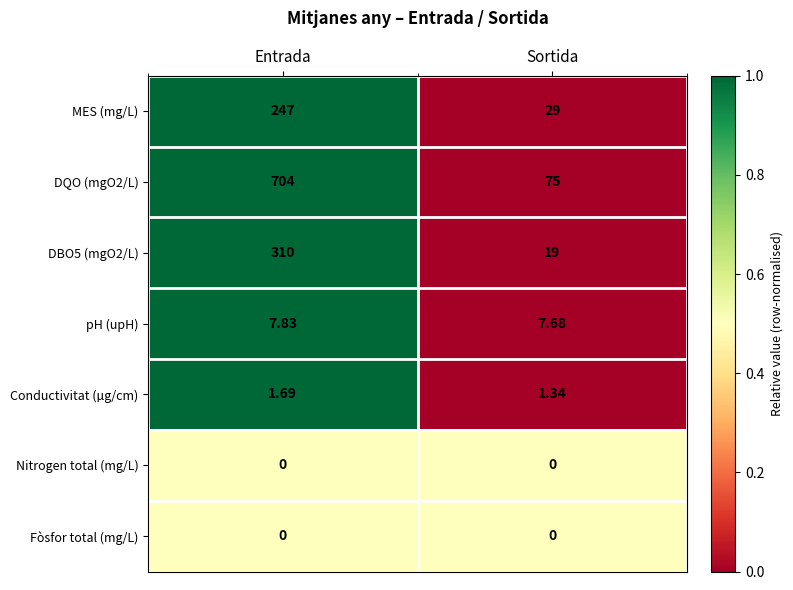

At which category is the sum across all series the highest?

Entrada